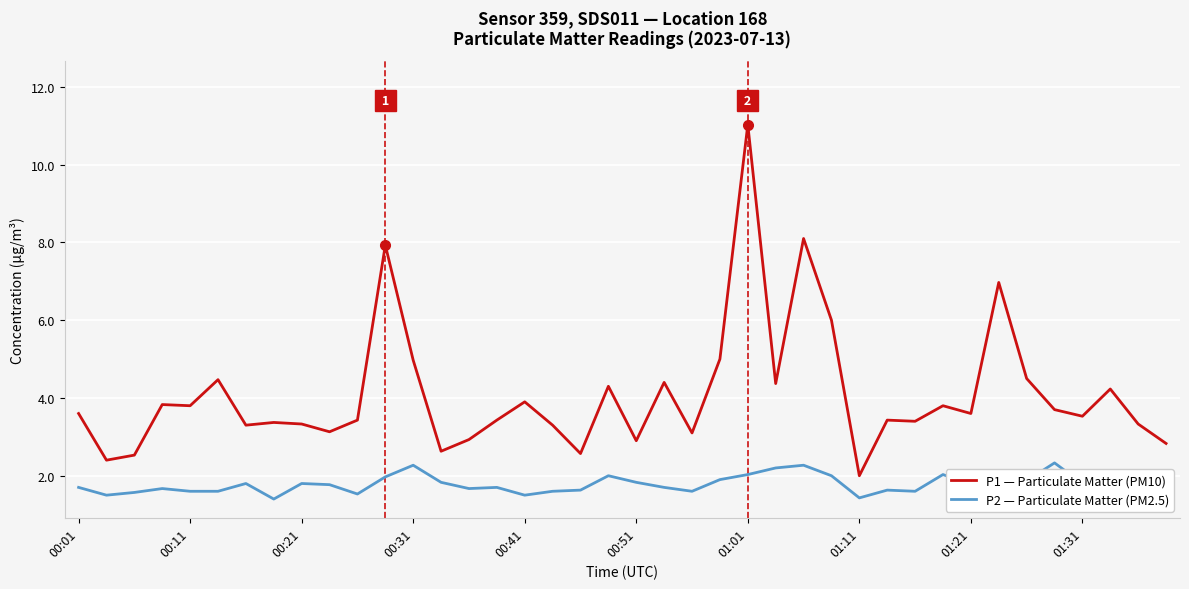

What is the difference between the maximum and minimum values in the P2 — Particulate Matter (PM2.5) series?

0.9